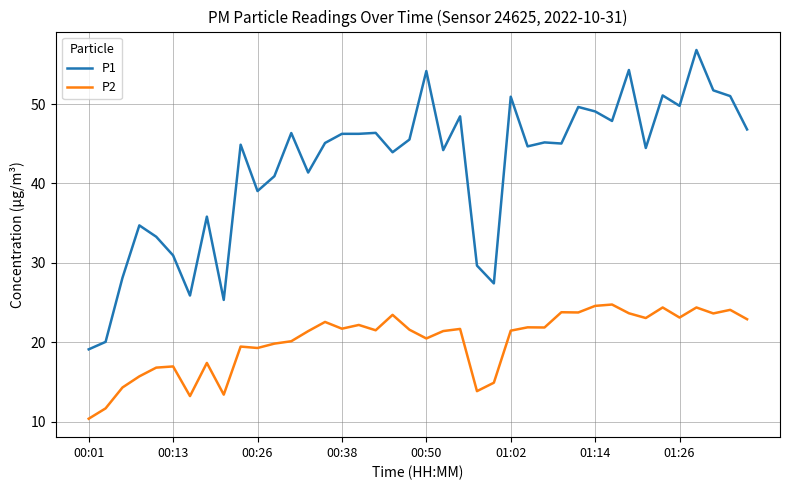

List the series in order of their peak value, highest first.

P1, P2